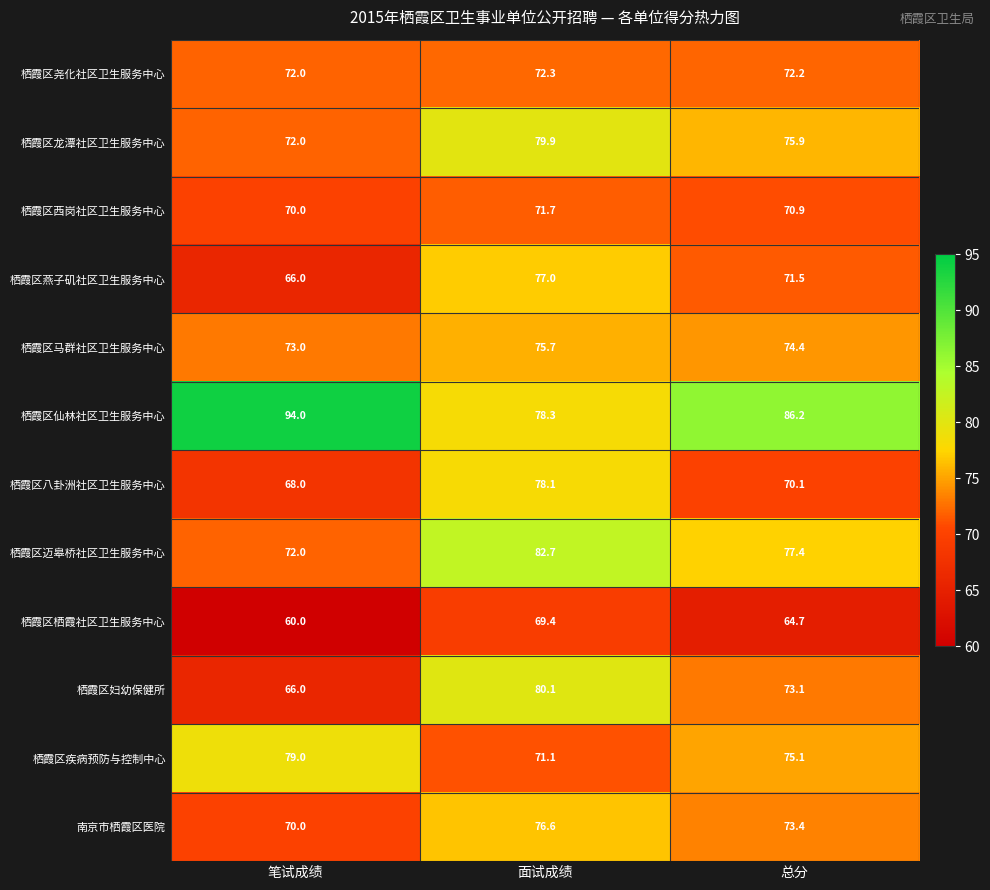

At 面试成绩, list the series in order from largest to smallest.

栖霞区迈皋桥社区卫生服务中心, 栖霞区妇幼保健所, 栖霞区龙潭社区卫生服务中心, 栖霞区仙林社区卫生服务中心, 栖霞区八卦洲社区卫生服务中心, 栖霞区燕子矶社区卫生服务中心, 南京市栖霞区医院, 栖霞区马群社区卫生服务中心, 栖霞区尧化社区卫生服务中心, 栖霞区西岗社区卫生服务中心, 栖霞区疾病预防与控制中心, 栖霞区栖霞社区卫生服务中心